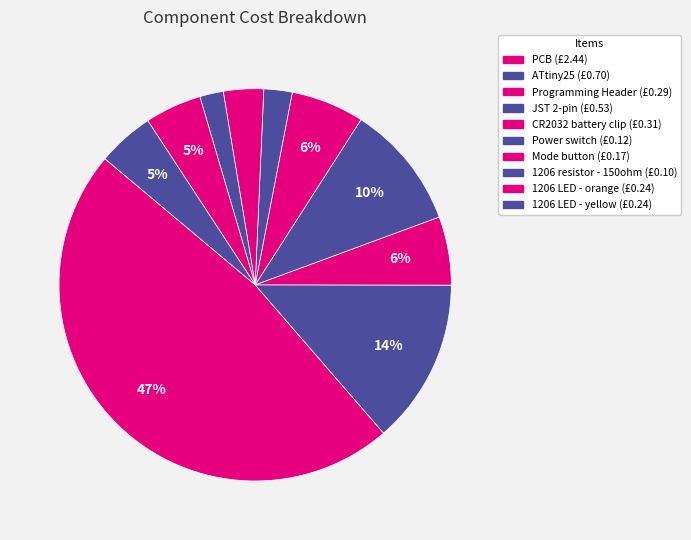

True or false: 1206 resistor - 150ohm accounts for 2% of the total.

True